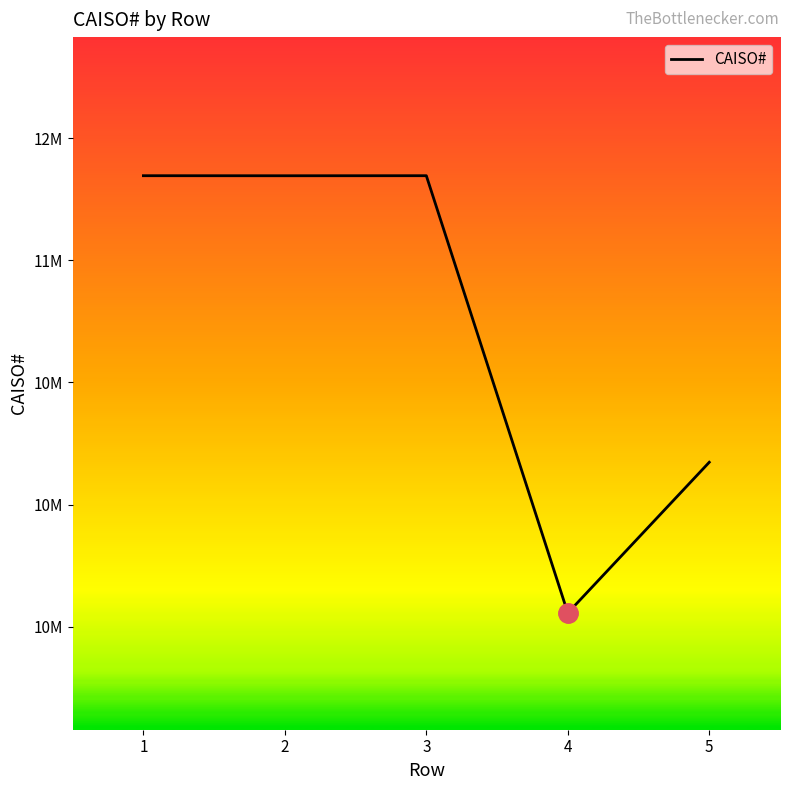

What is the sum of all values?

53767697